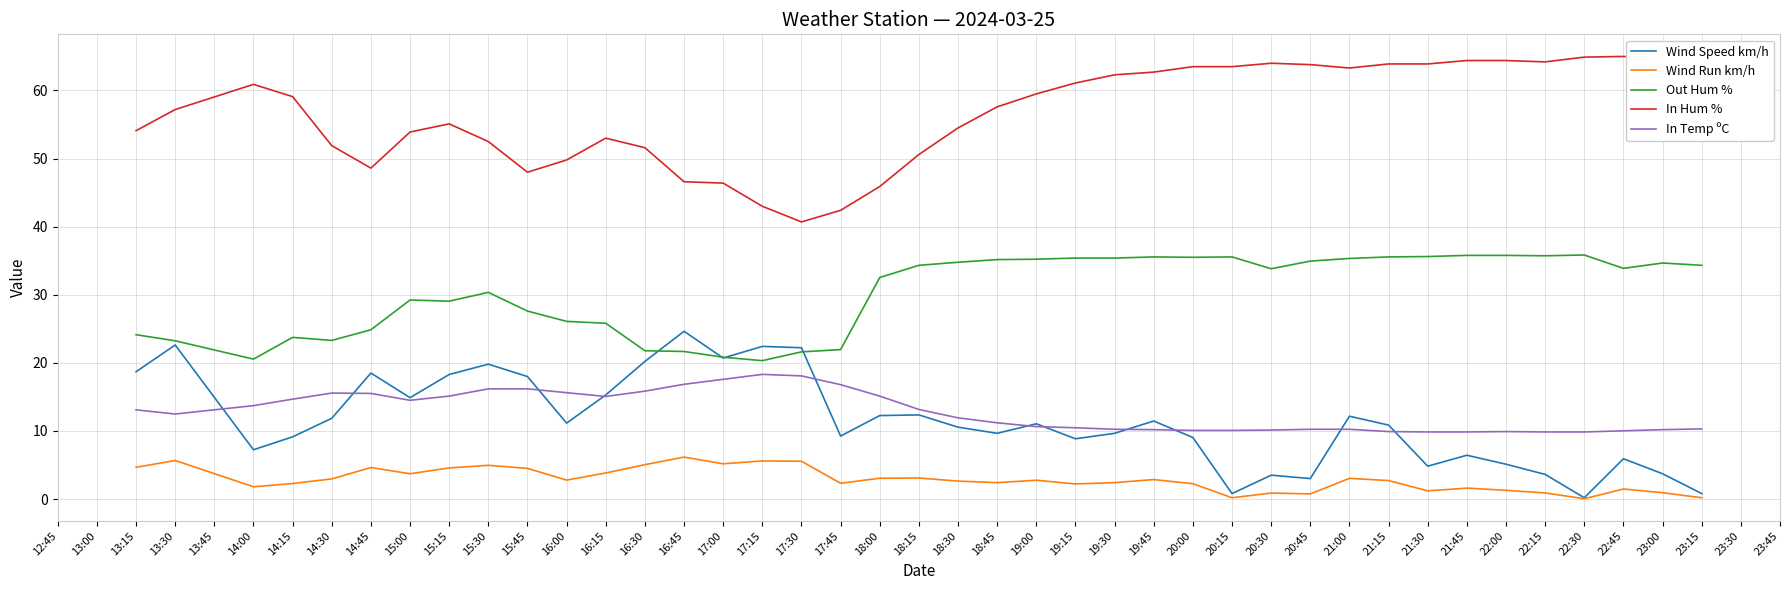

List the series in order of their peak value, lowest first.

Wind Run km/h, In Temp ºC, Wind Speed km/h, Out Hum %, In Hum %